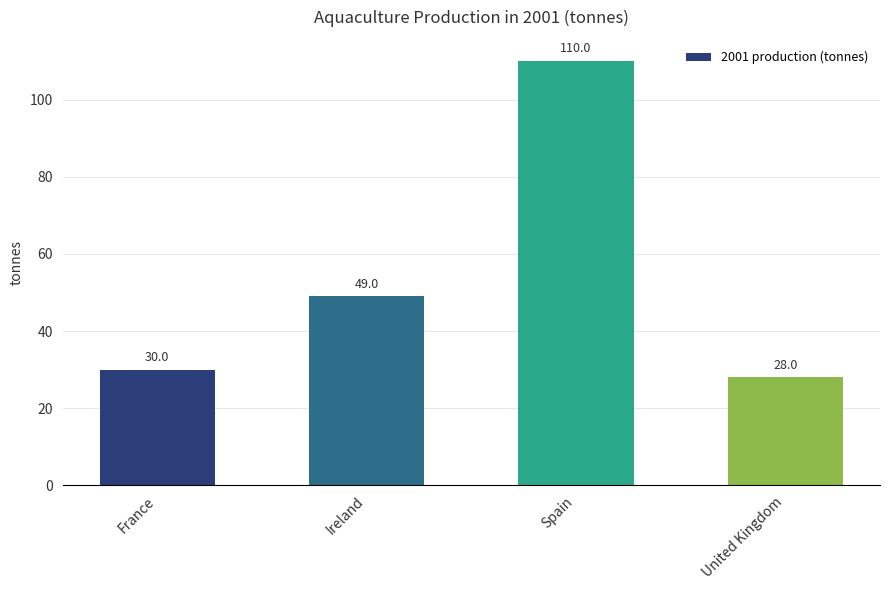

How many bars are there in total?

4